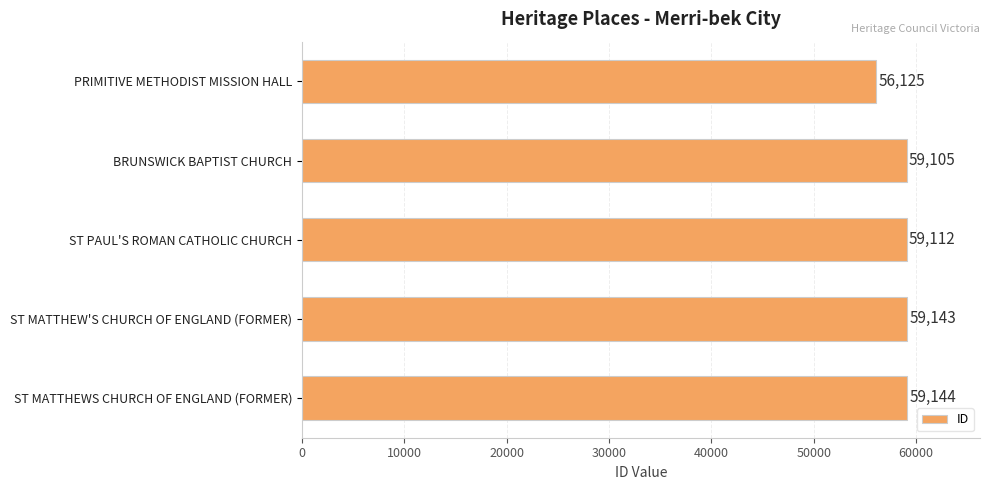

True or false: the data shows 59144 at ST MATTHEWS CHURCH OF ENGLAND (FORMER).

True